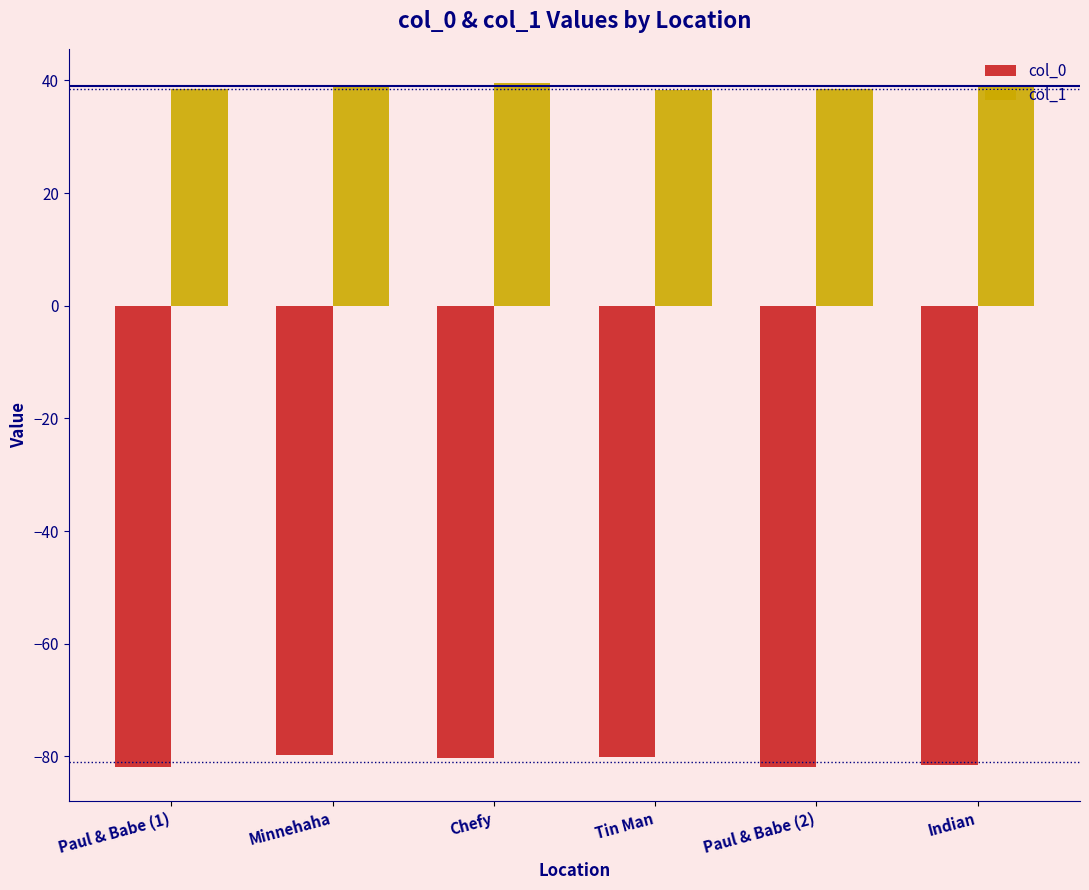

What is the difference between the highest and lowest values at Tin Man?

118.3